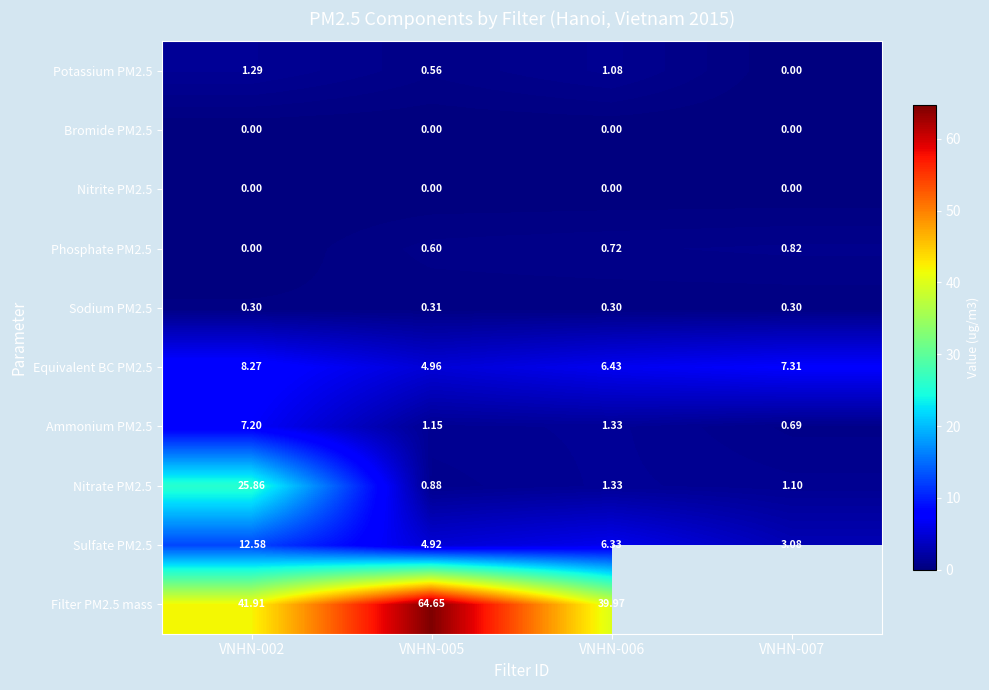

Which series has the widest spread of values?

Nitrate PM2.5